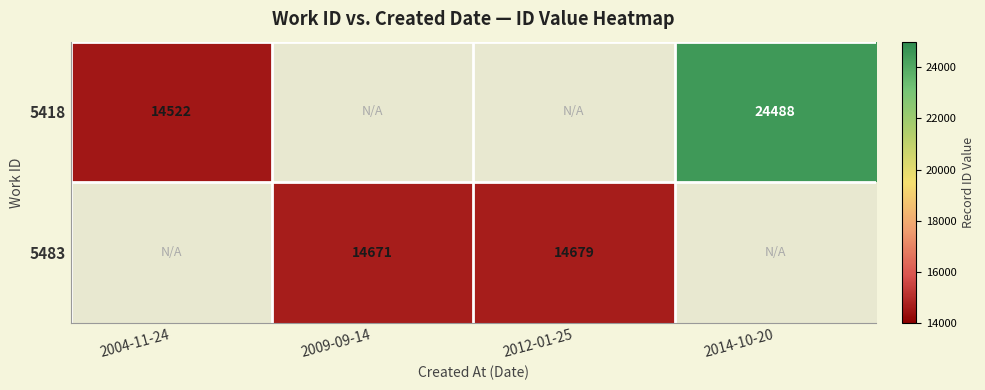

The value of 5483 at 2012-01-25 is 7571. True or false?

False